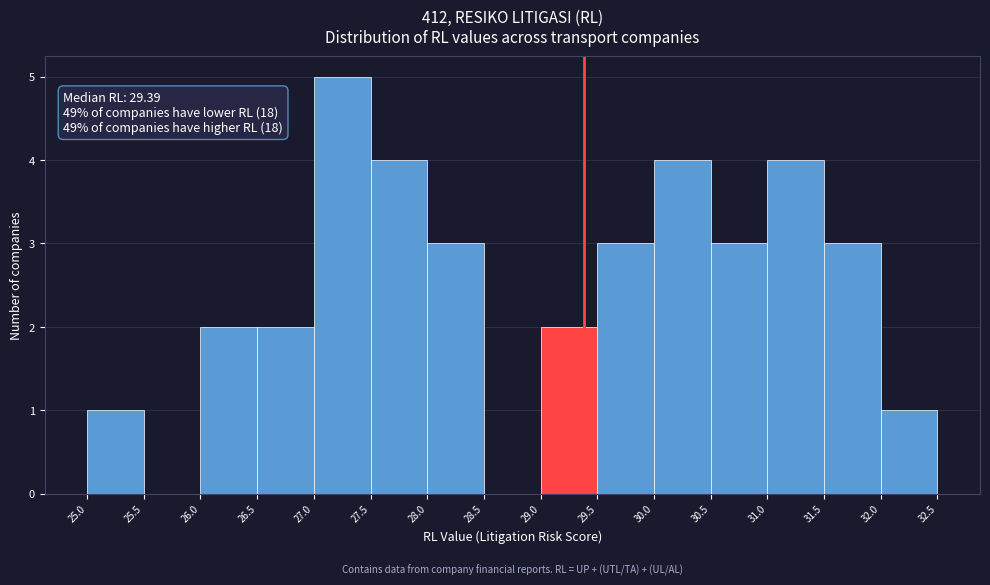

Which range on the x-axis has the tallest bar?

27.0 to 27.5